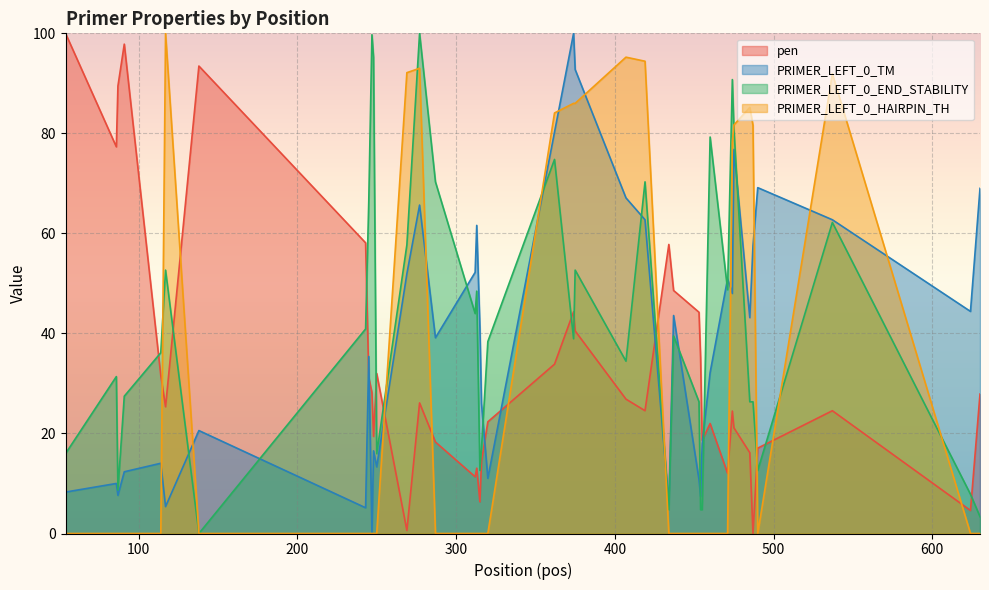

What is the highest value of the pen series?

100.0